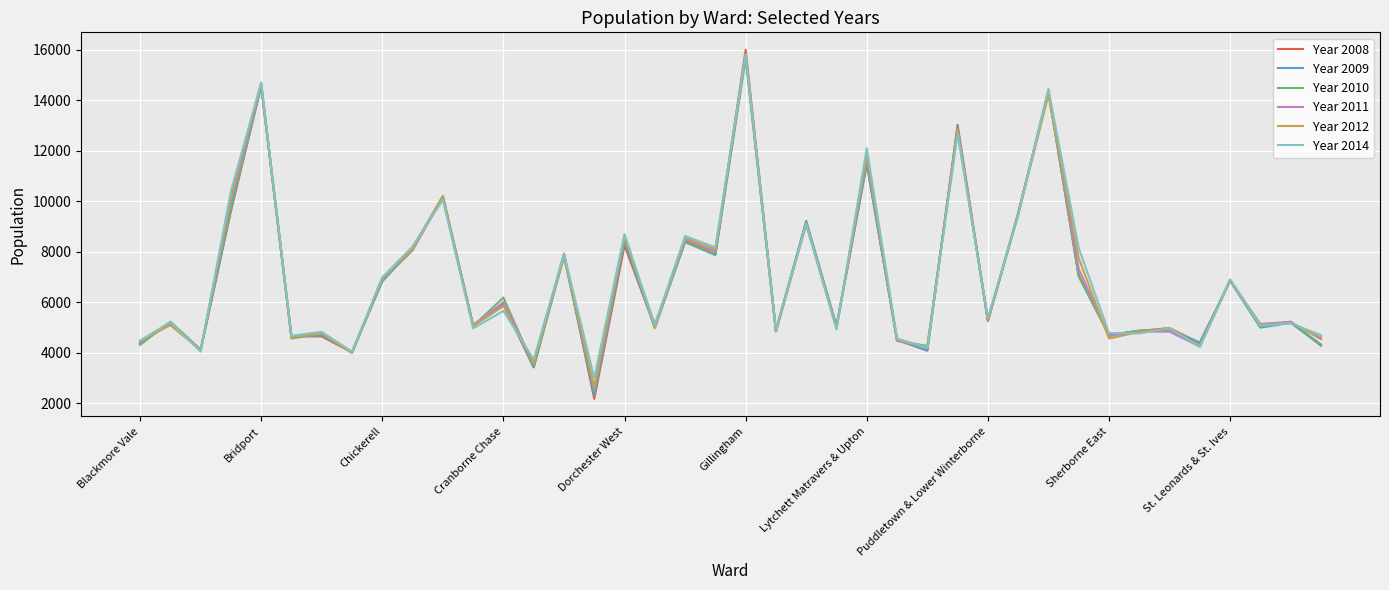

What is the minimum value shown in the chart?

2176